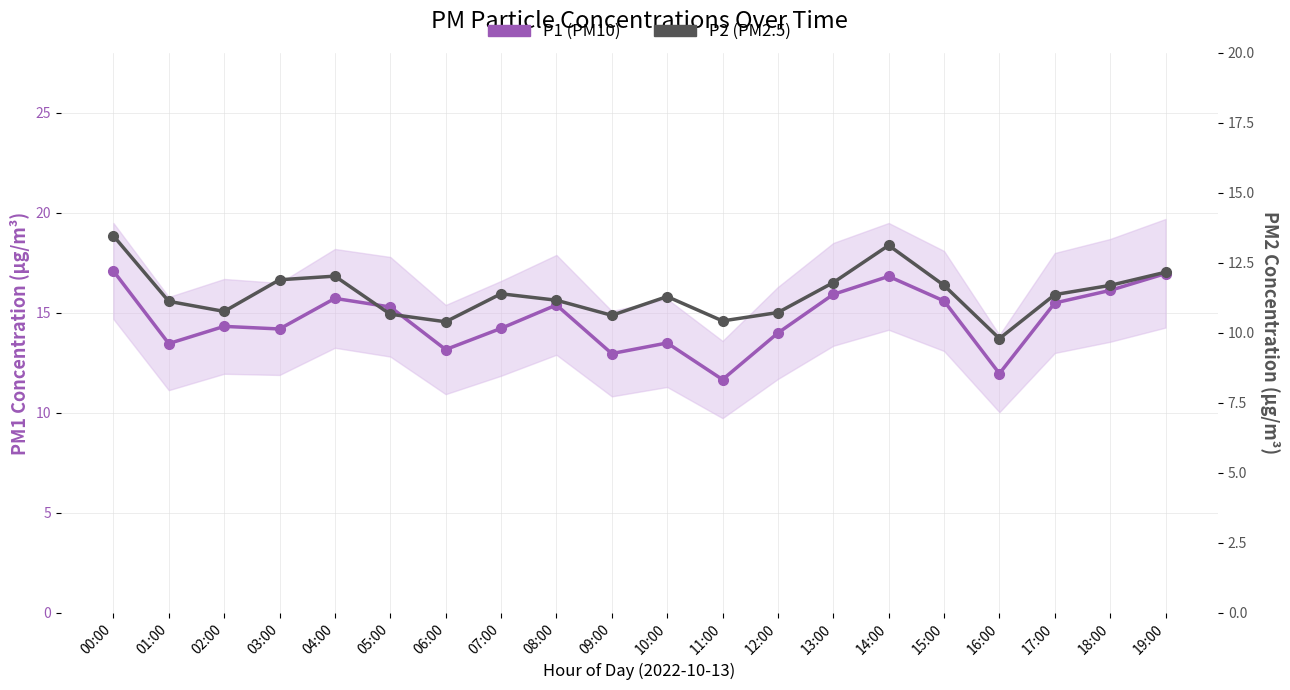

Rank the series by their maximum value, from lowest to highest.

P2 (PM2.5), P1 (PM10)